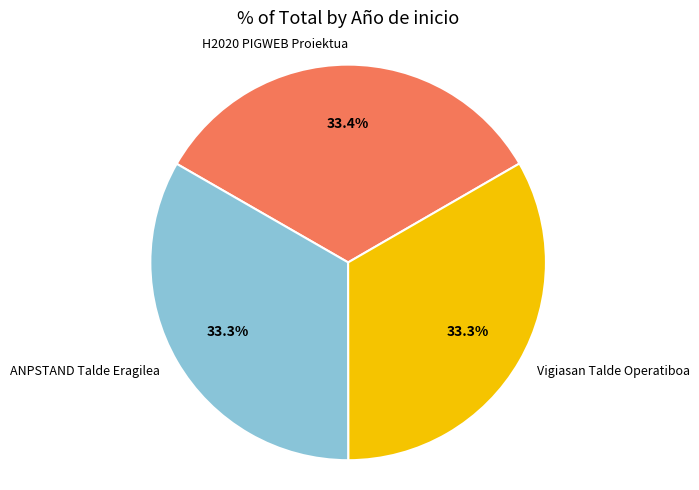

To the nearest percent, what portion does ANPSTAND Talde Eragilea represent?

33%